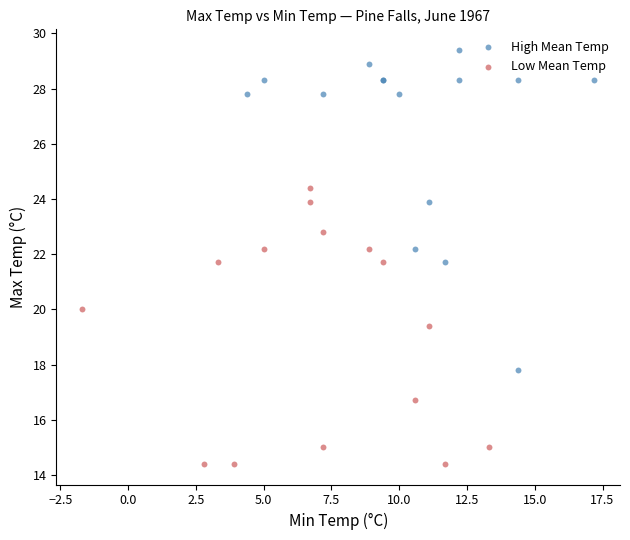

Which series has the largest Y range (max minus min)?

High Mean Temp